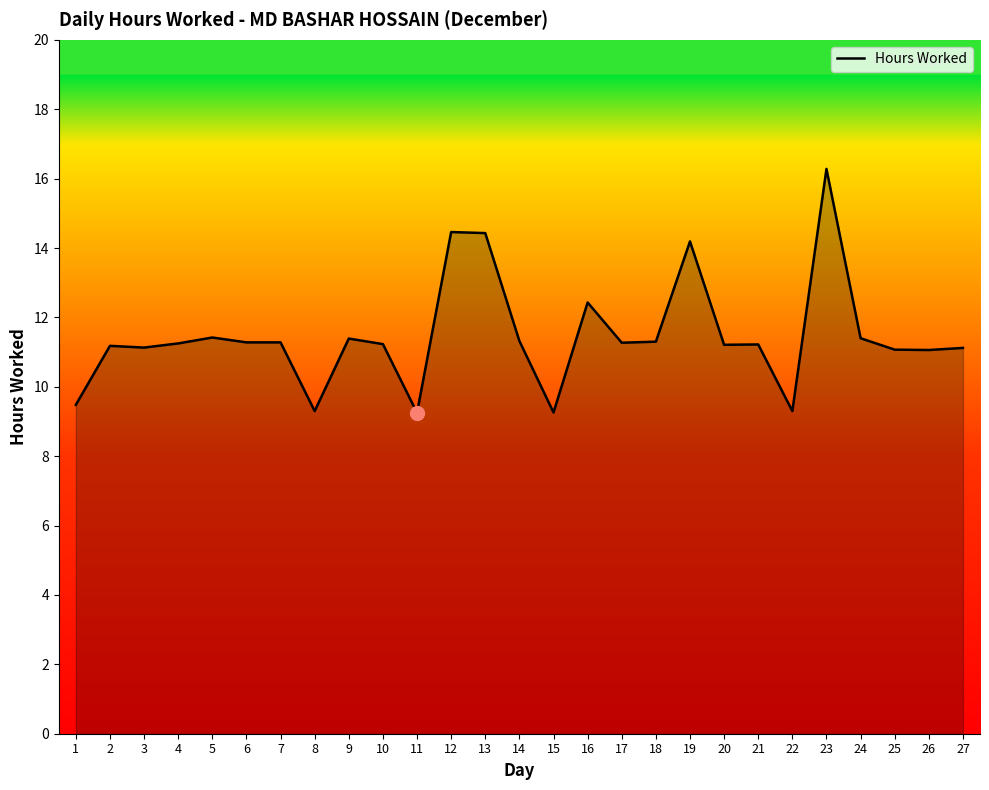

What is the difference between the maximum and minimum values?

7.0